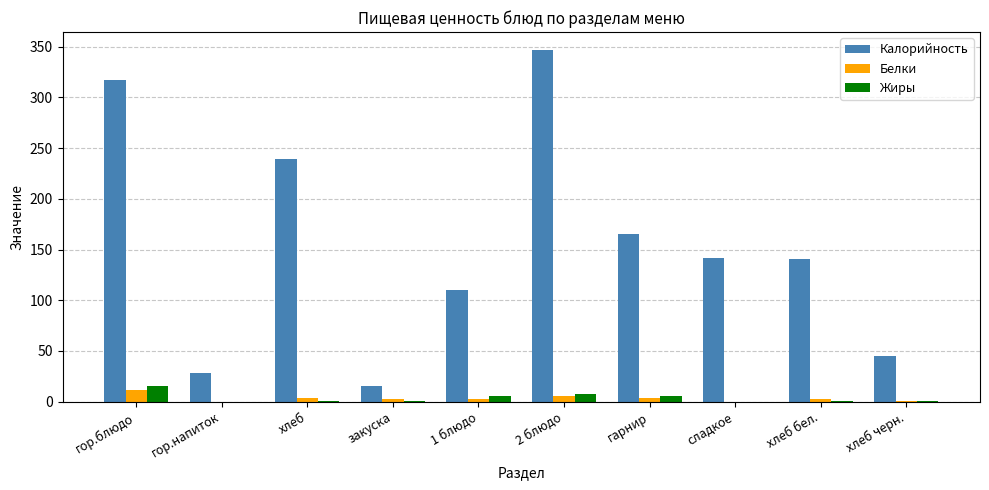

What is the spread (max minus min) of values at хлеб?

238.6